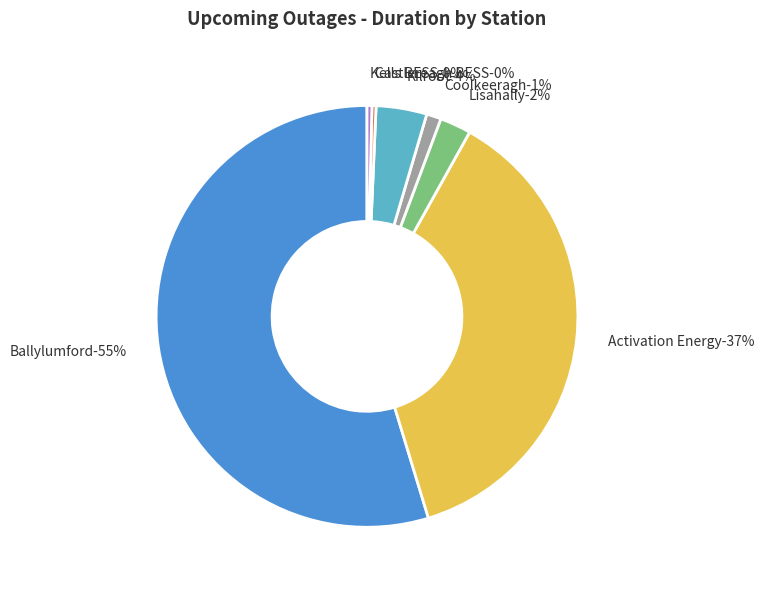

To the nearest percent, what is the difference between the largest and smallest slice percentages?

55%